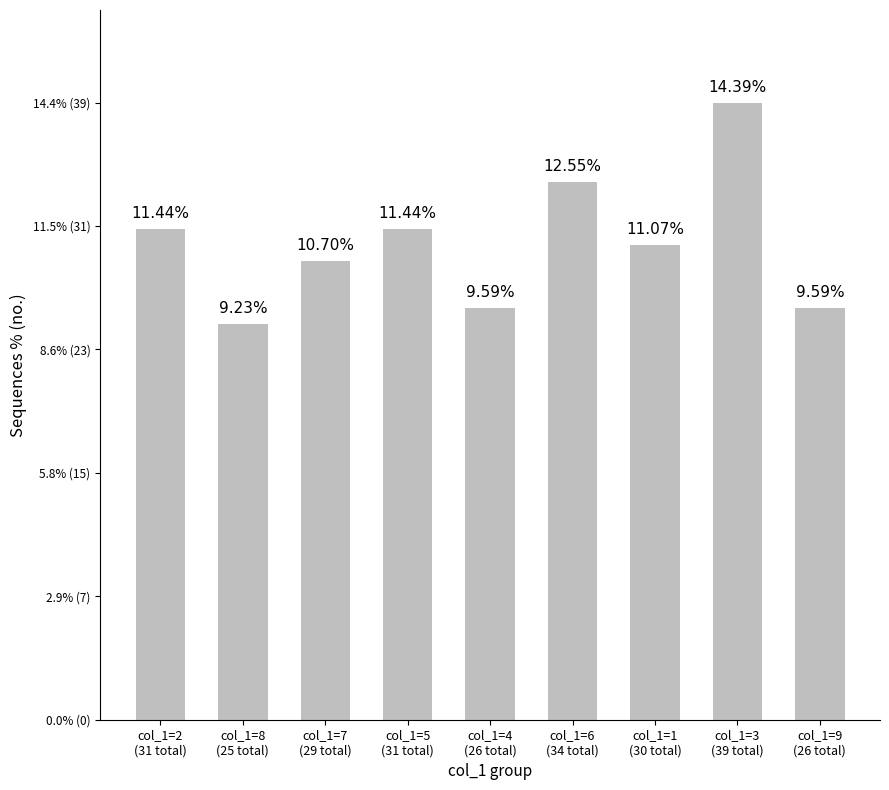

Where does the data first go above 30?

col_1=2
(31 total)